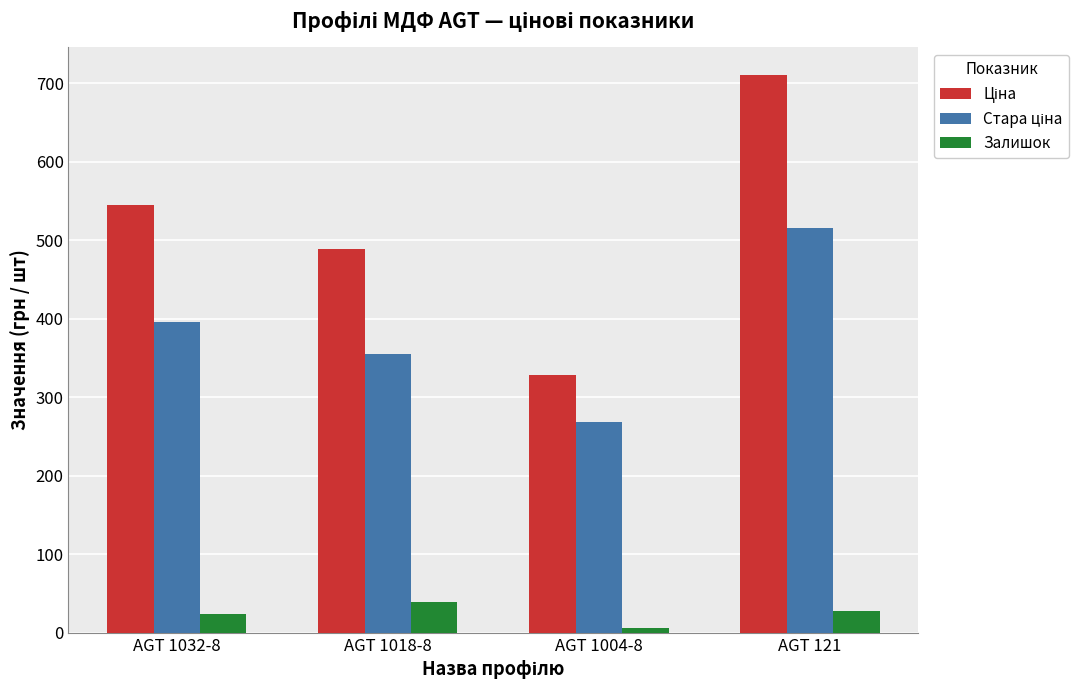

Which category has the lowest value across all series?

AGT 1004-8